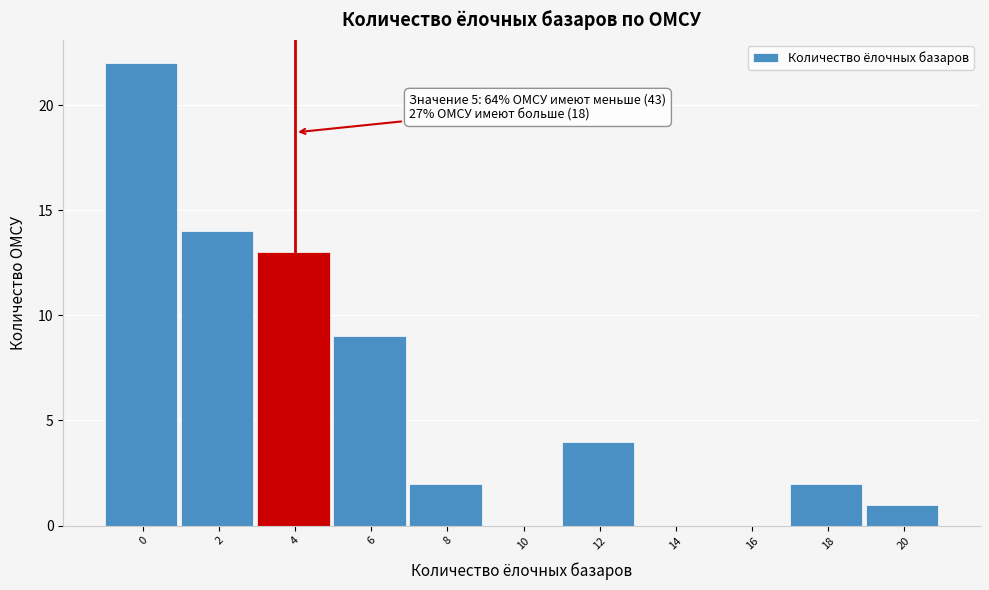

Reading left to right, transcribe all the data shown in this chart.

0=22	2=14	4=13	6=9	8=2	10=0	12=4	14=0	16=0	18=2	20=1